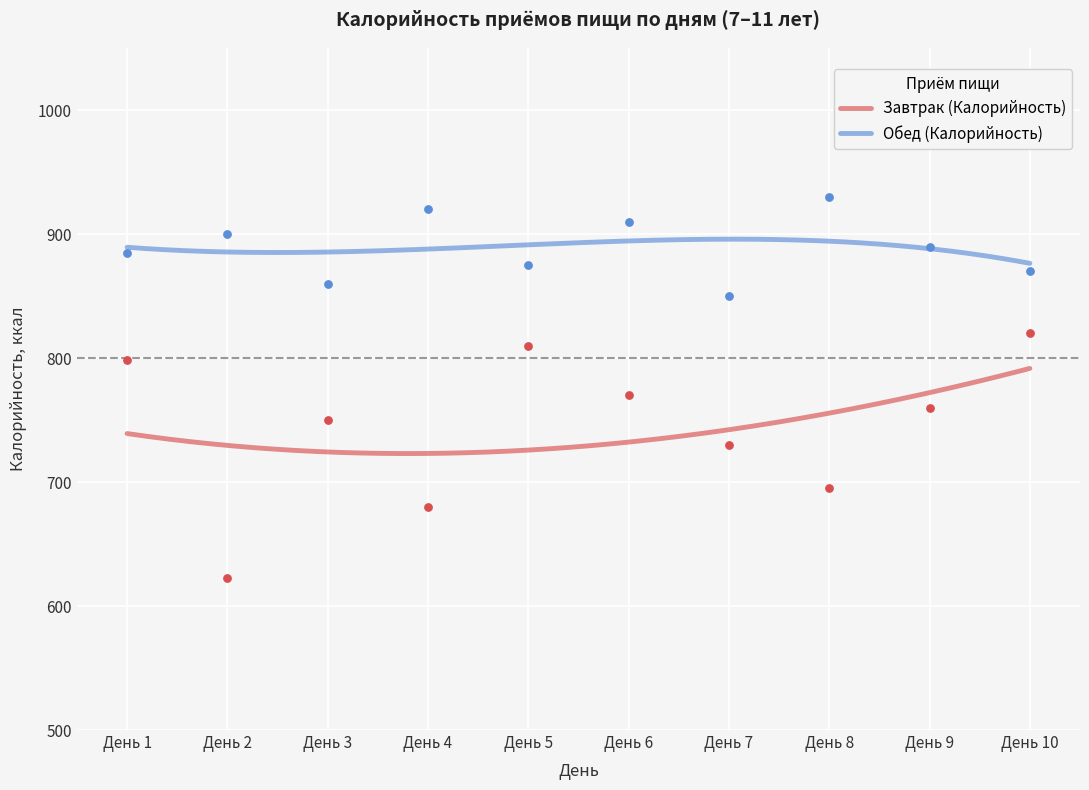

Which series reaches the minimum Y coordinate?

Завтрак (Калорийность)